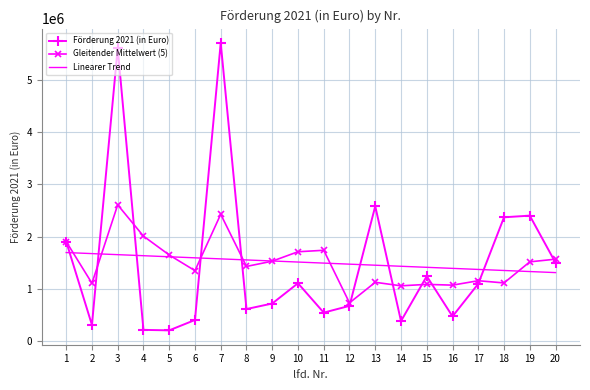

Is the value of Linearer Trend at 17 greater than the value of Gleitender Mittelwert (5) at 16?

Yes